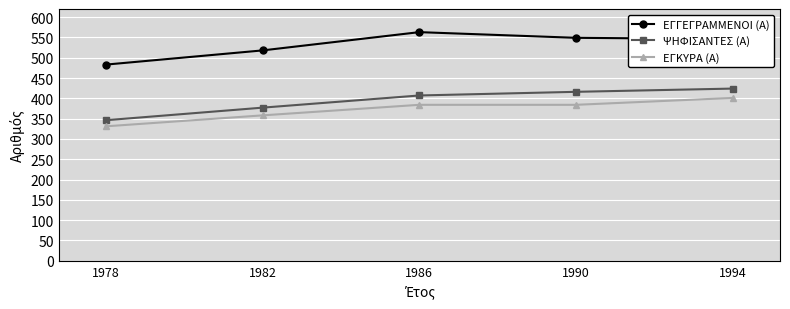

At which category does the chart reach its minimum across all series?

1978